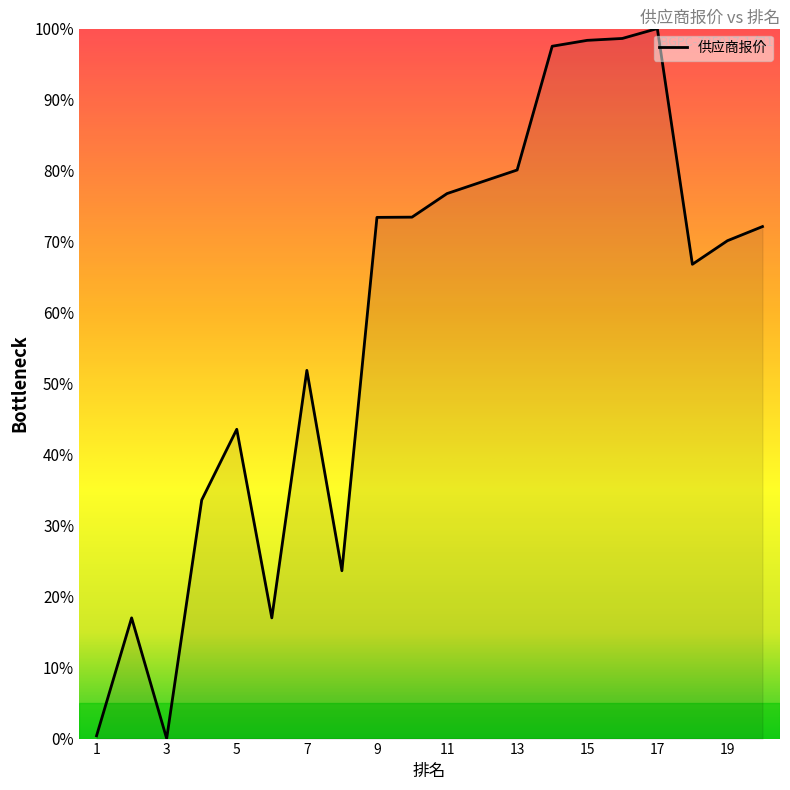

What is the maximum value shown in the chart?

100.0